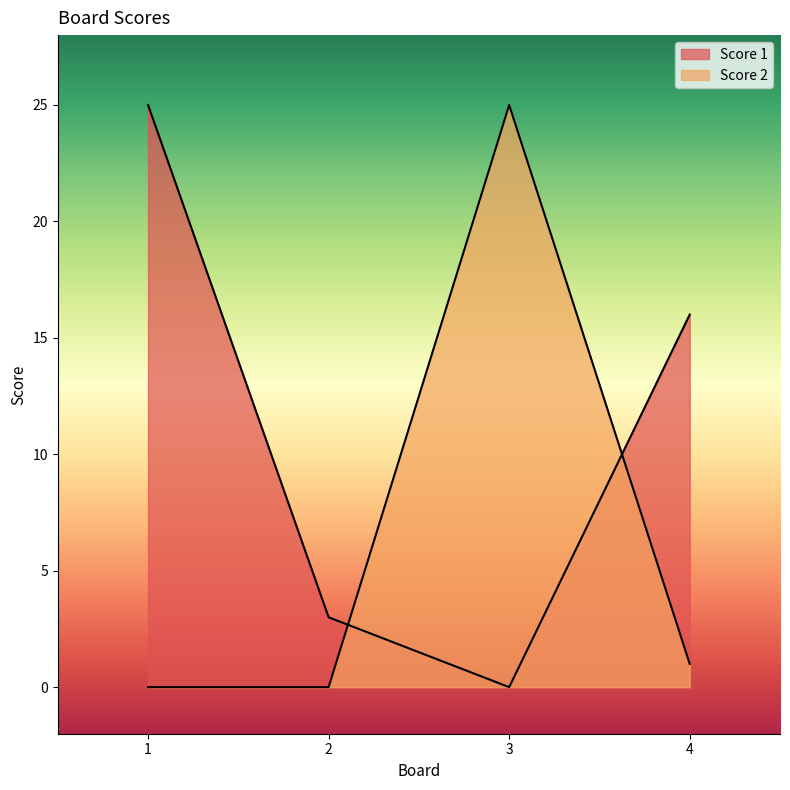

How many times do Score 1 and Score 2 cross each other?

2